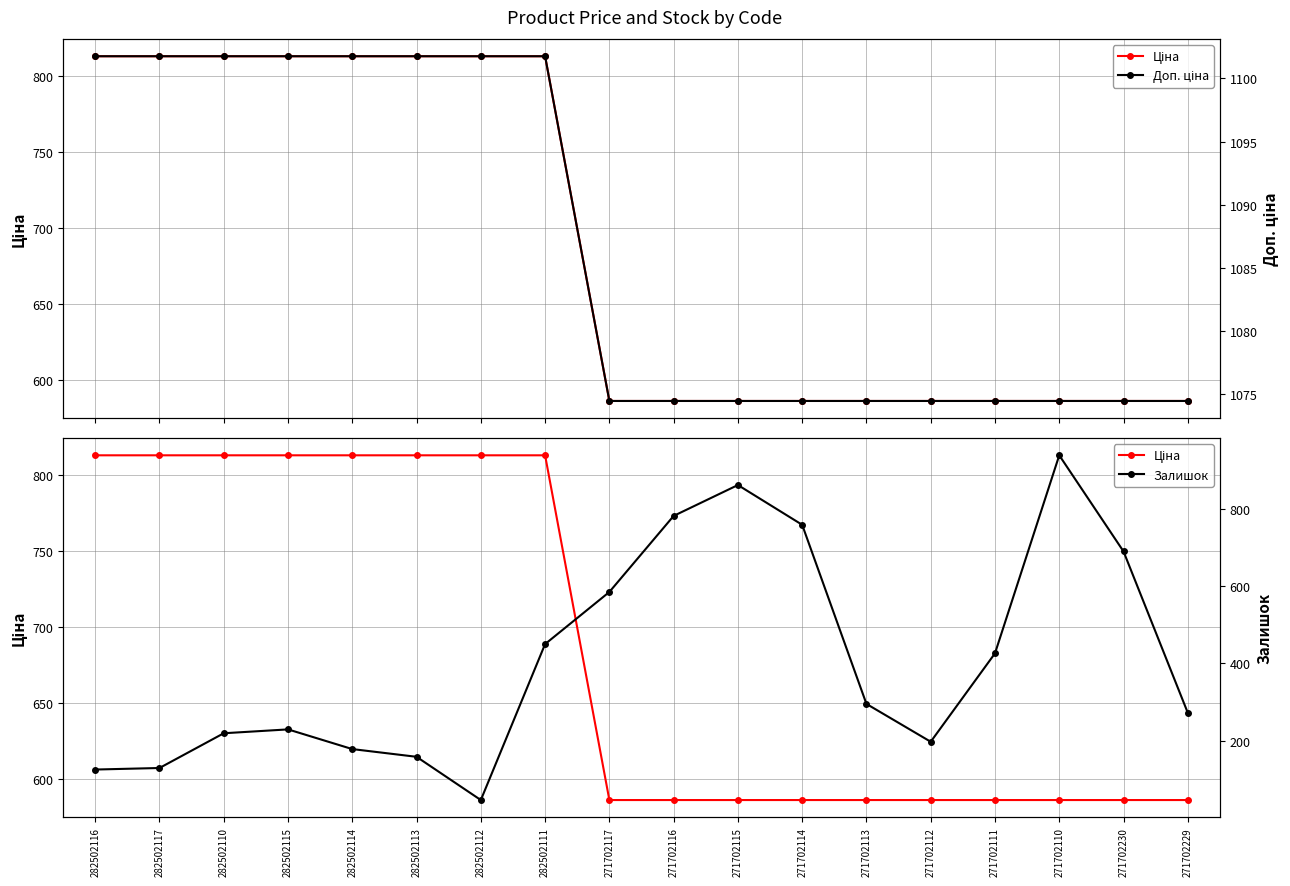

What is the value of the Ціна point at the 10th from the left?

586.0